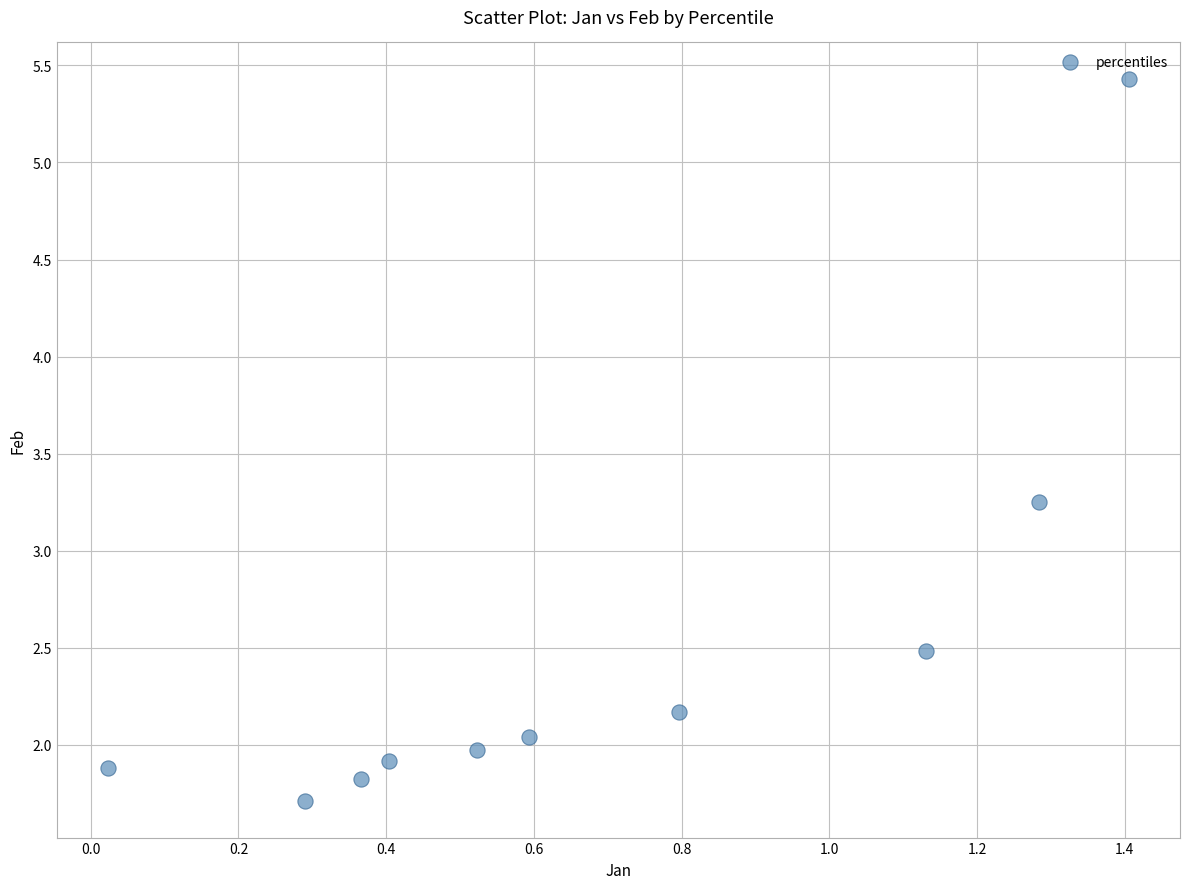

What is the average Y value?

2.5